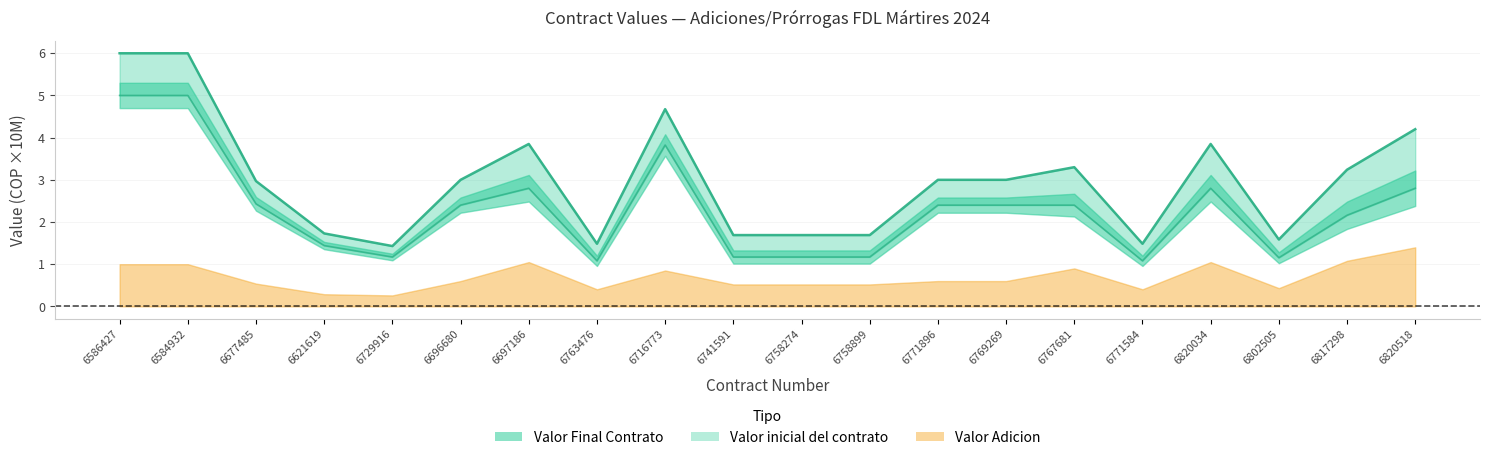

Which category has the highest value across all series?

6586427